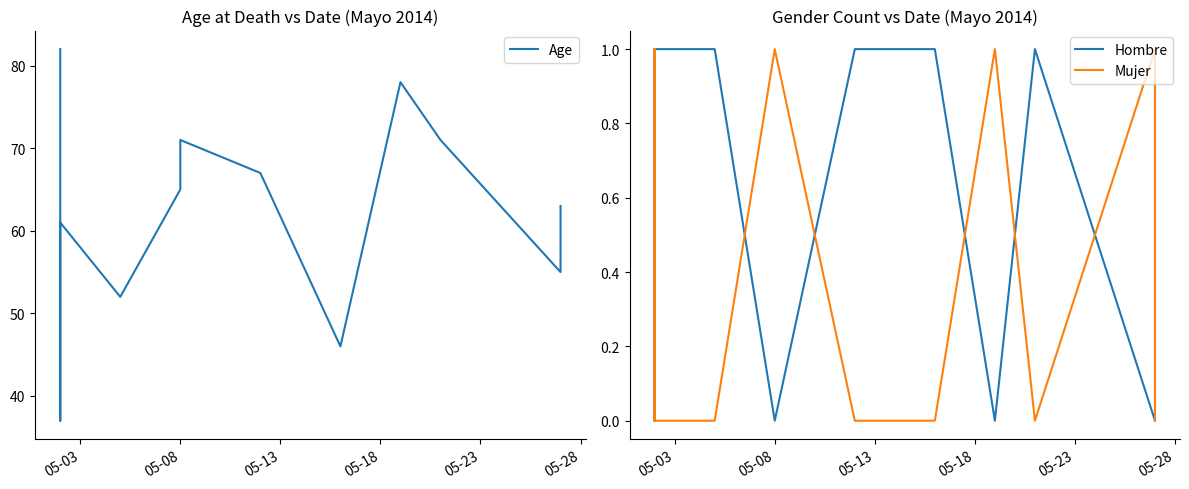

In Age, how many points are higher than both neighbors (excluding endpoints)?

3